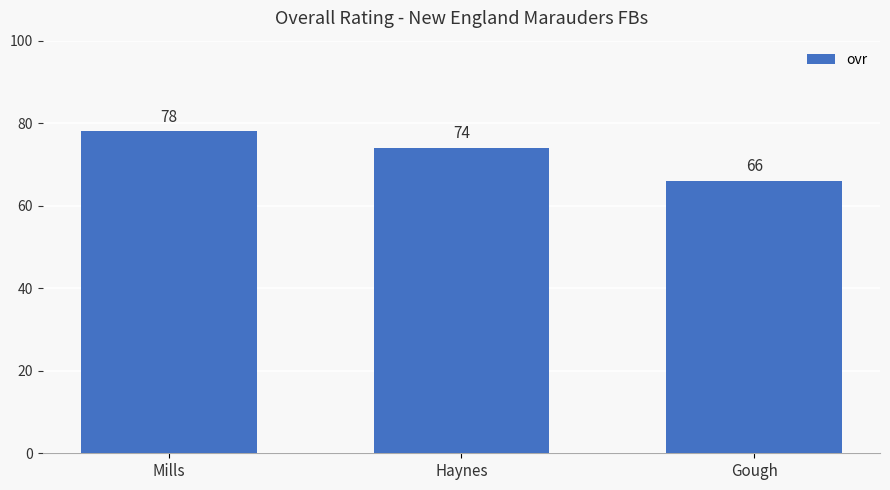

List the labels in order of value, smallest first.

Gough, Haynes, Mills